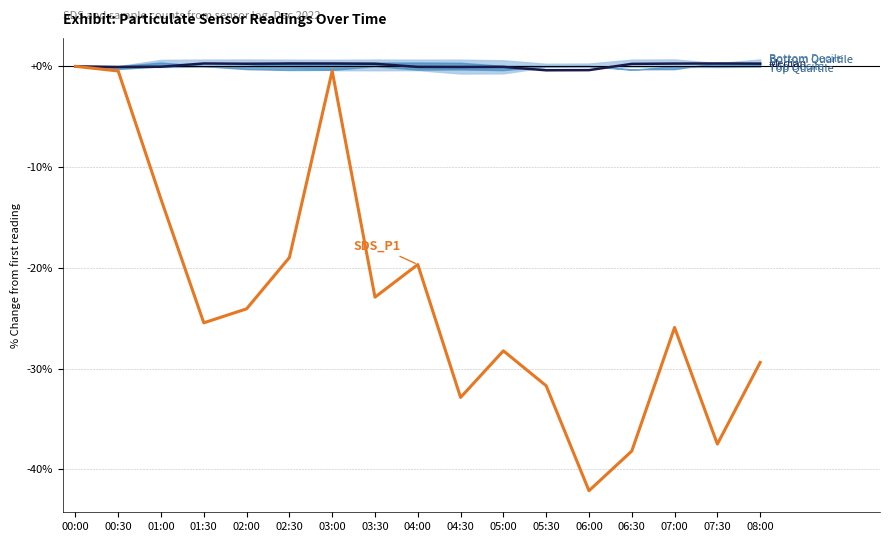

What is the label of the 13th point from the left?

06:00